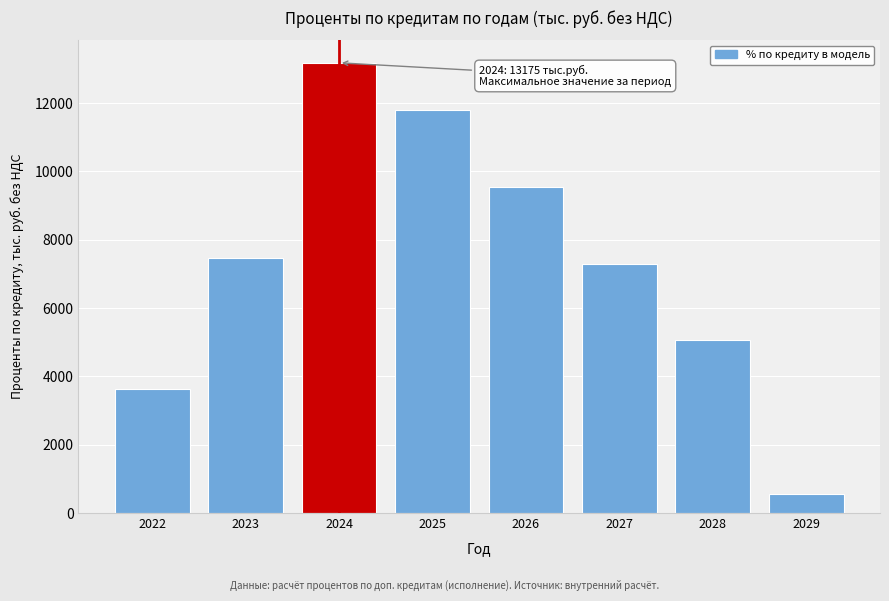

Reading left to right, transcribe all the data shown in this chart.

3636.9	7459.6	13174.6	11791.5	9545.5	7299.5	5053.5	561.5